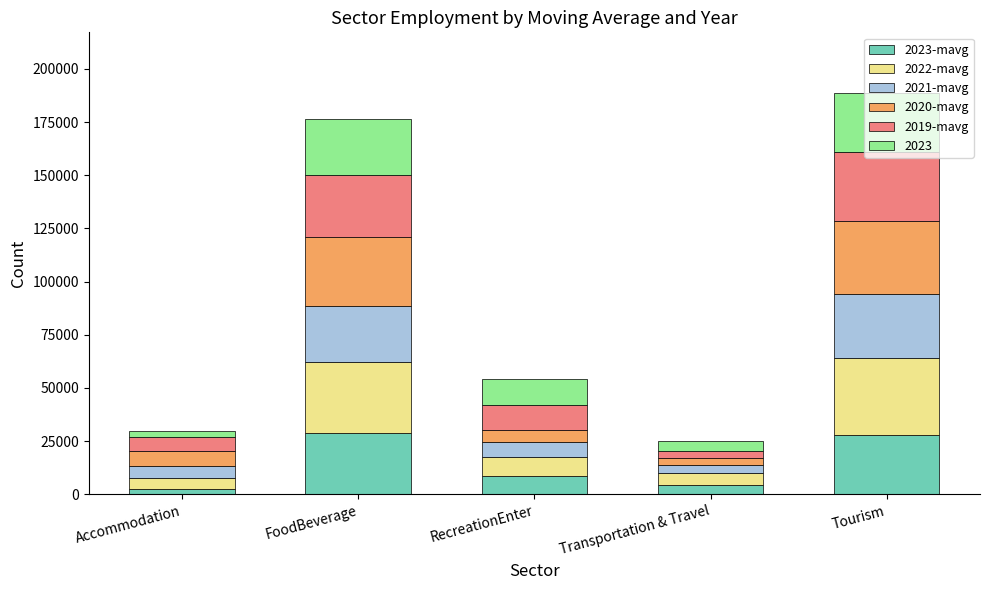

What is the total value across all series at Tourism?

188833